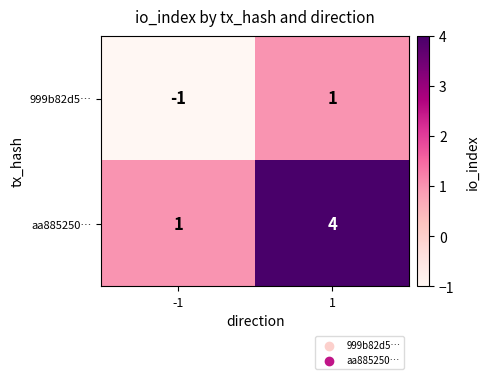

Rank the series by their average value, from lowest to highest.

999b82d5…, aa885250…